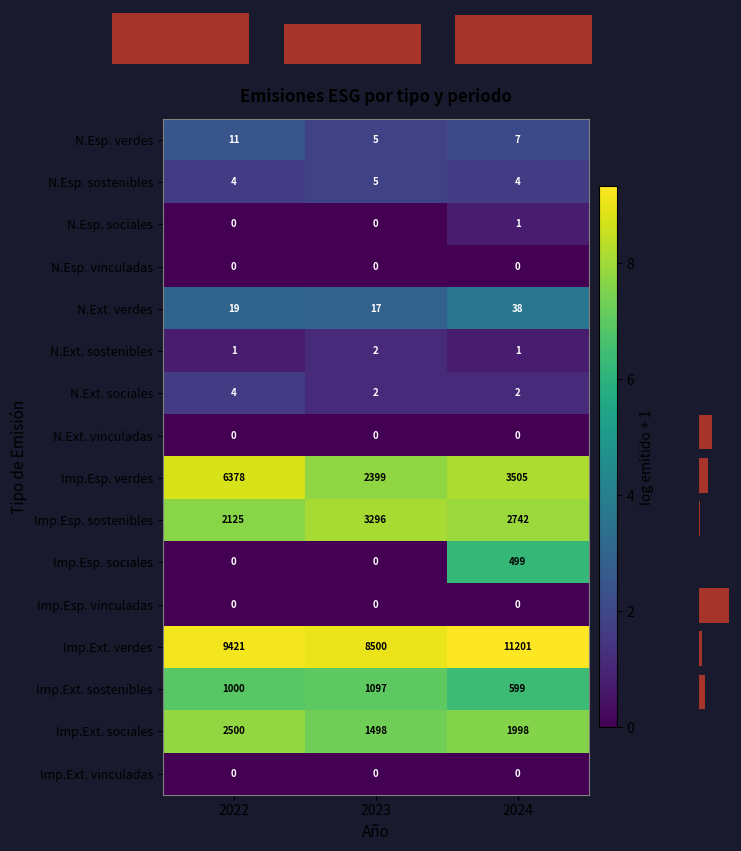

How many Imp.Ext. sostenibles values are between 599 and 1097?

3